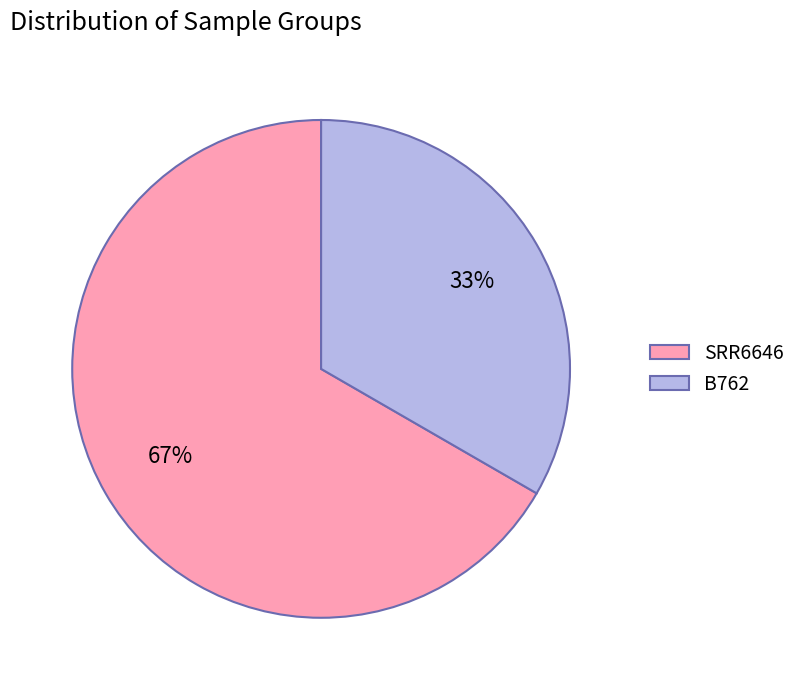

To the nearest percent, what is the average slice percentage?

50%